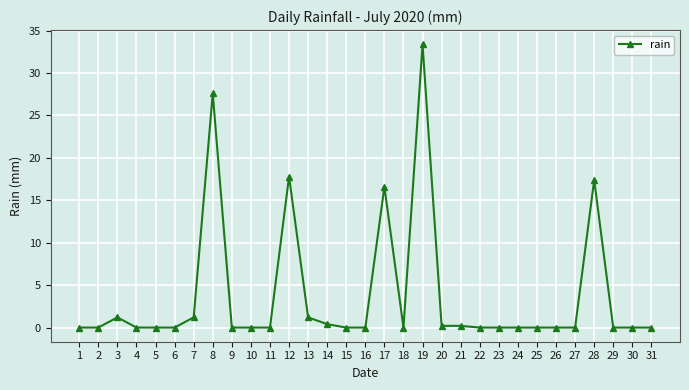

What is the difference between the second highest and minimum values?

27.6